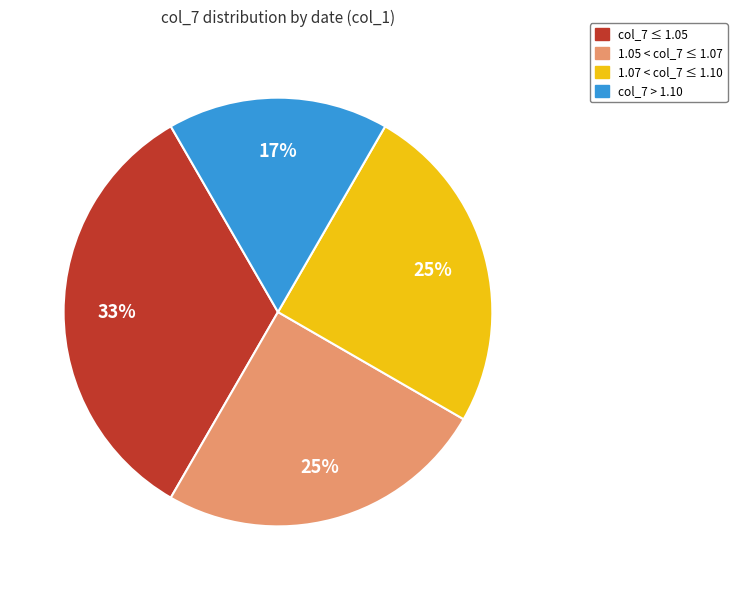

Do col_7 > 1.10 and 1.05 < col_7 ≤ 1.07 together represent more than half of the pie?

No